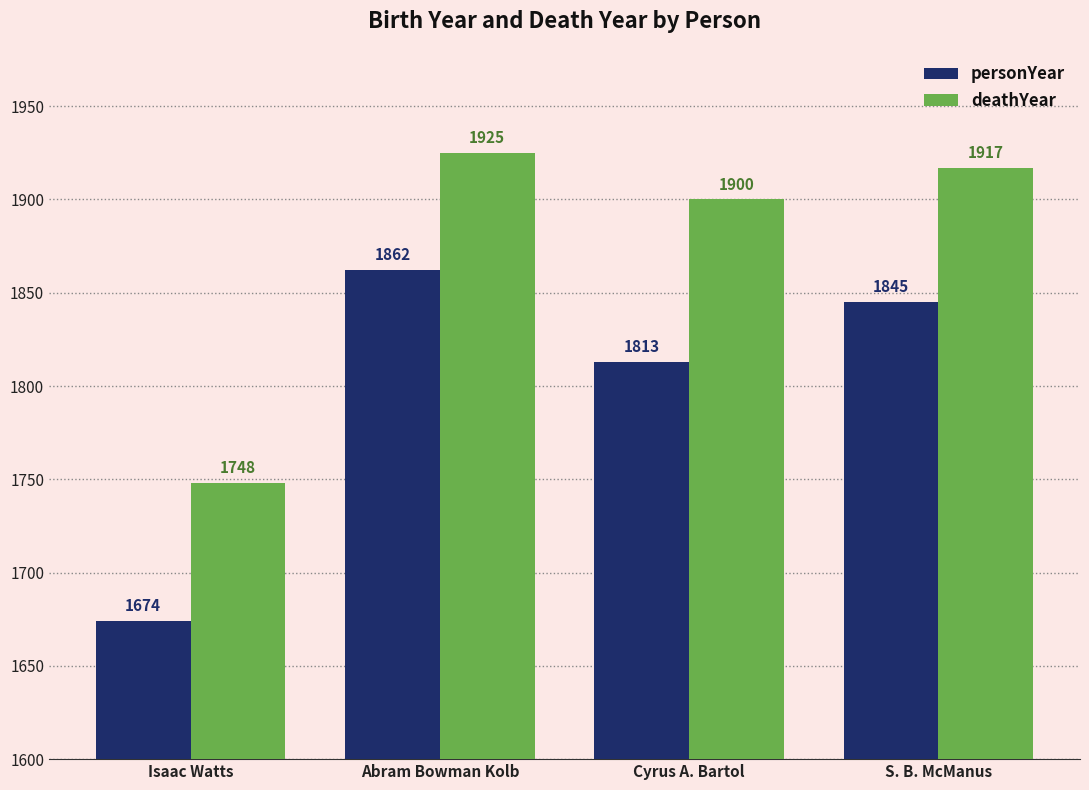

Rank the categories by personYear value from lowest to highest.

Isaac Watts, Cyrus A. Bartol, S. B. McManus, Abram Bowman Kolb